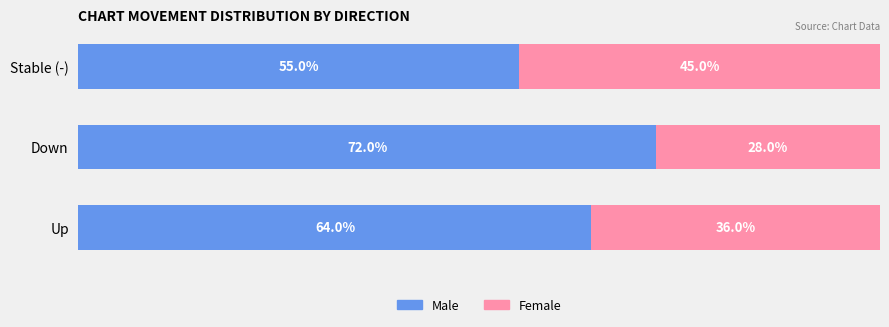

Where is Male nearest to the value 63?

Up